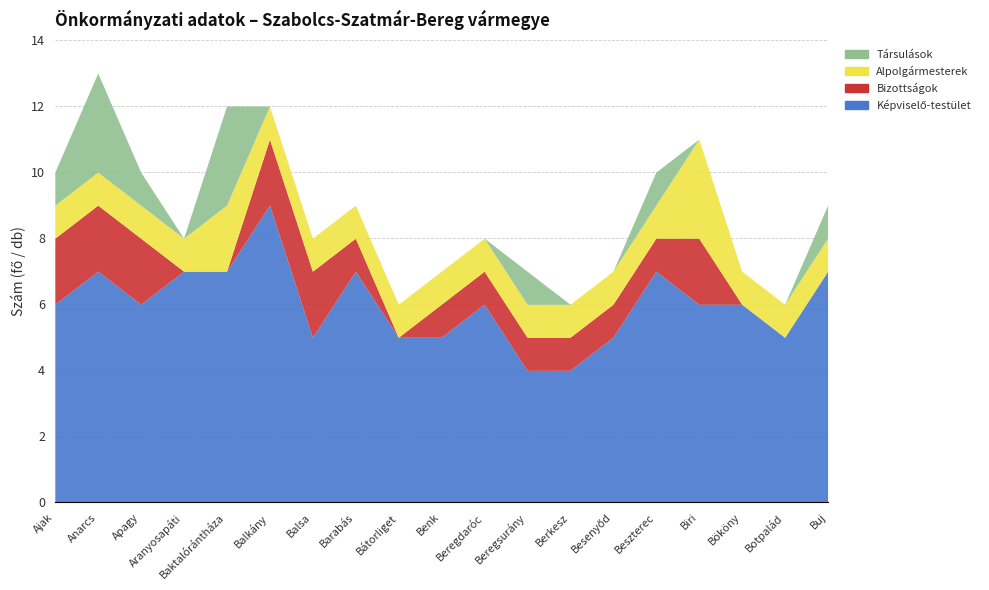

Between Baktalórántháza and Bököny, which series saw the biggest shift?

Társulások